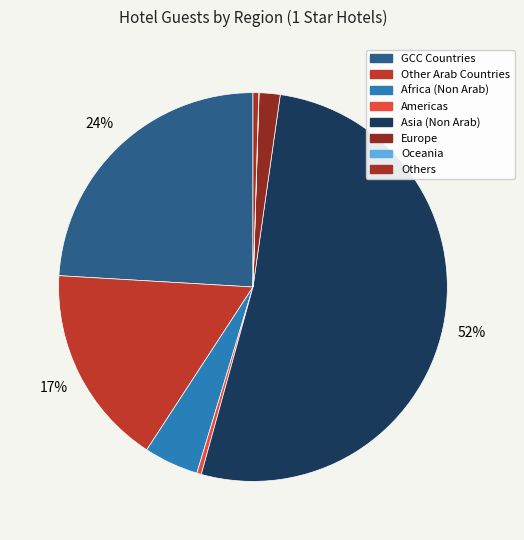

How many slices are in this pie chart?

8